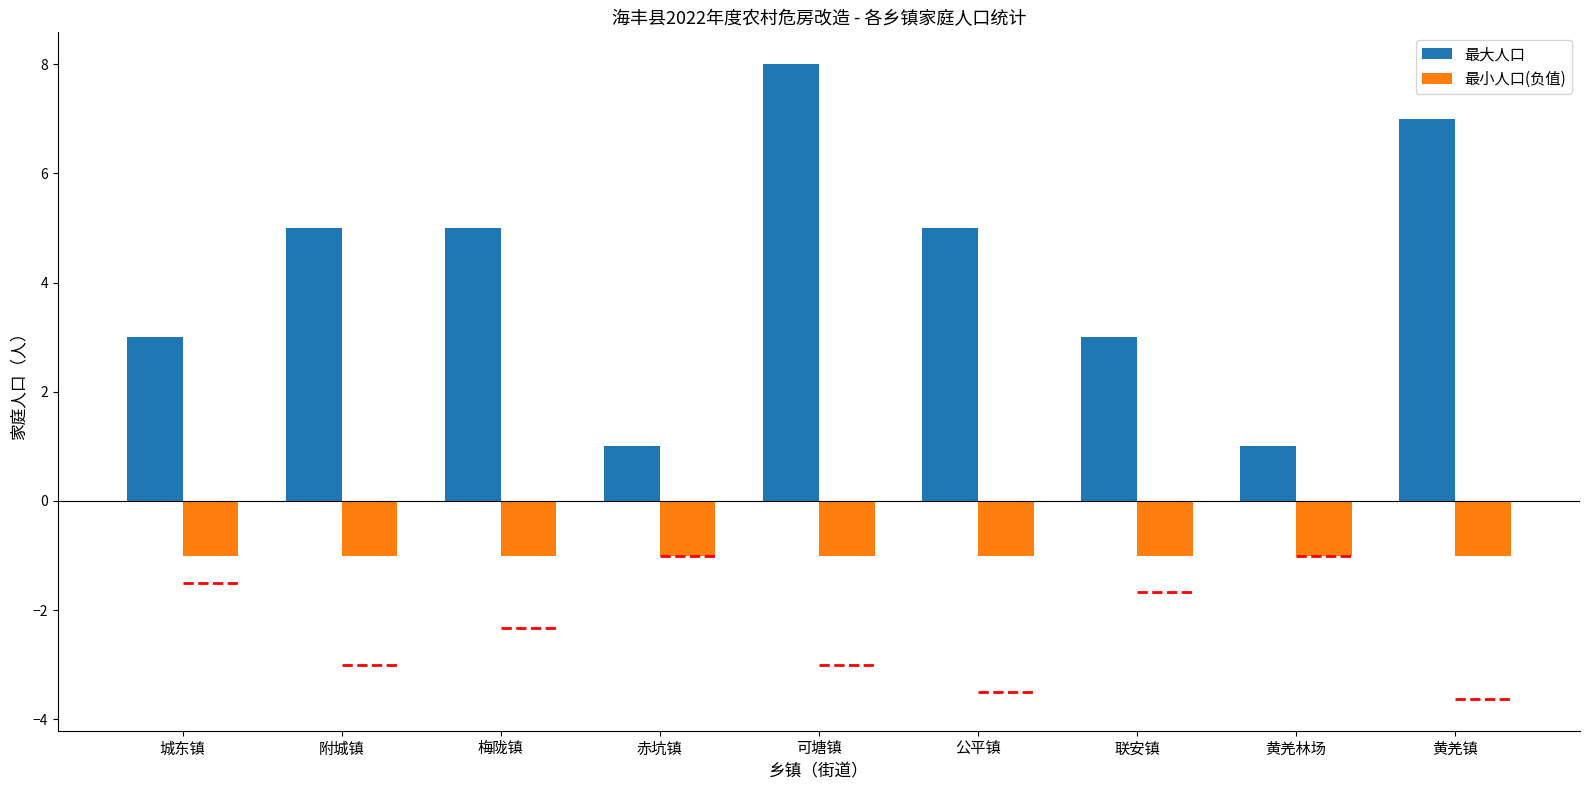

How many data points in 最大人口 are above 5?

2